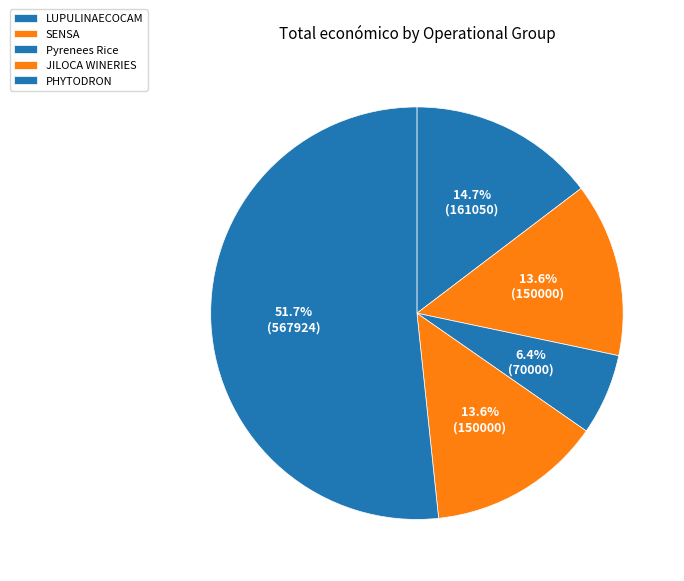

Is there a majority slice in this chart?

Yes